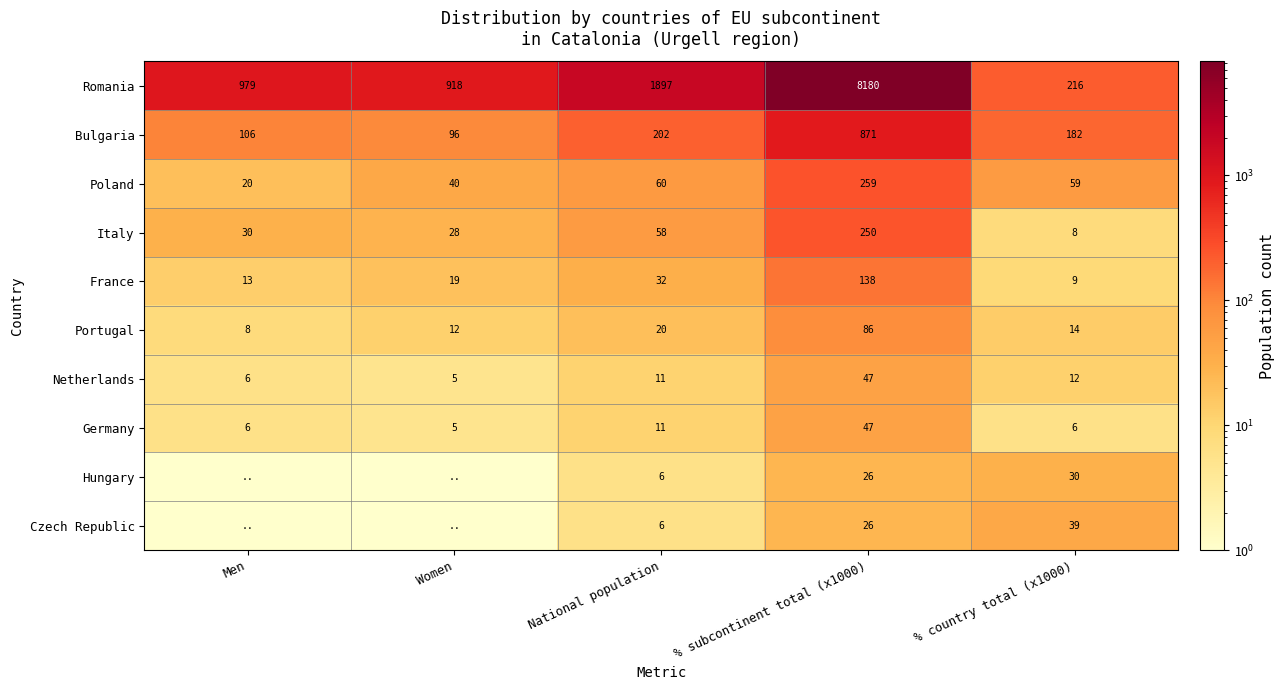

What is the total value across all series at % subcontinent total (x1000)?

9930.0